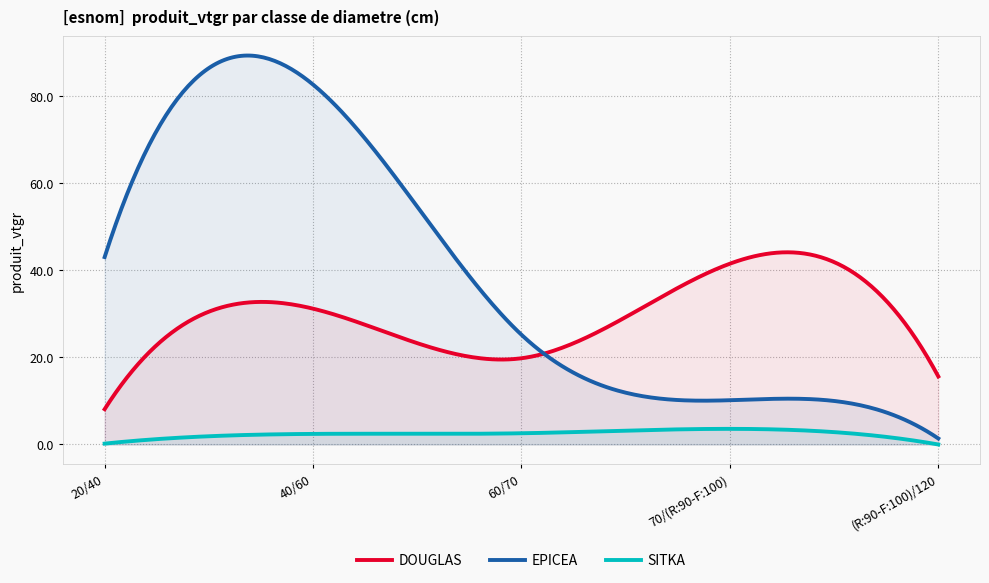

At which category does DOUGLAS reach its first local peak?

40/60